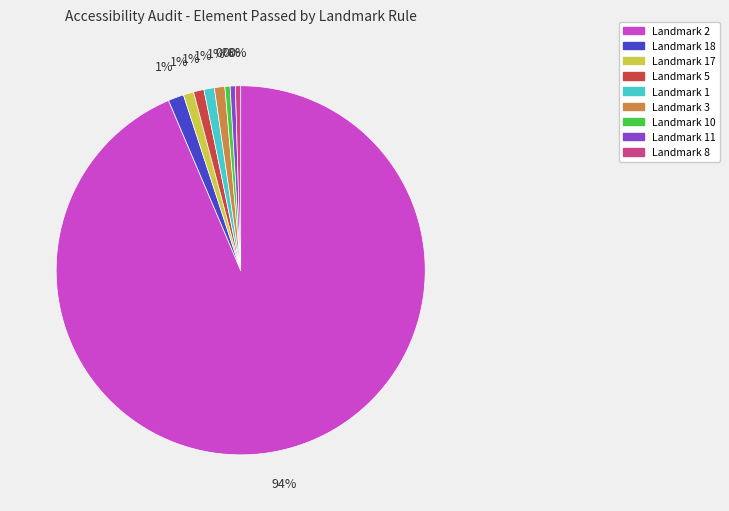

Count the number of slices in the pie.

9